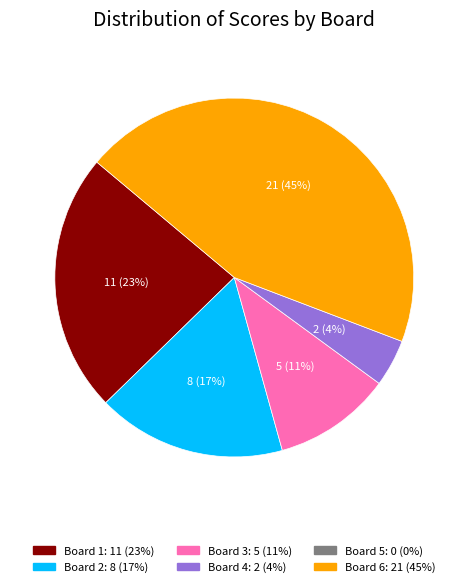

Is there a majority slice in this chart?

No